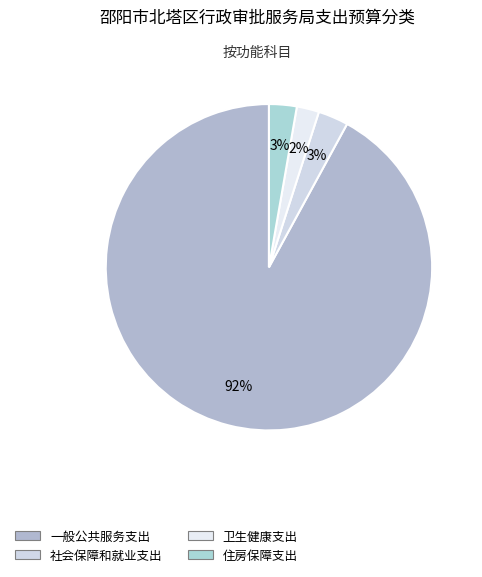

Which category has the smallest portion of the pie?

卫生健康支出